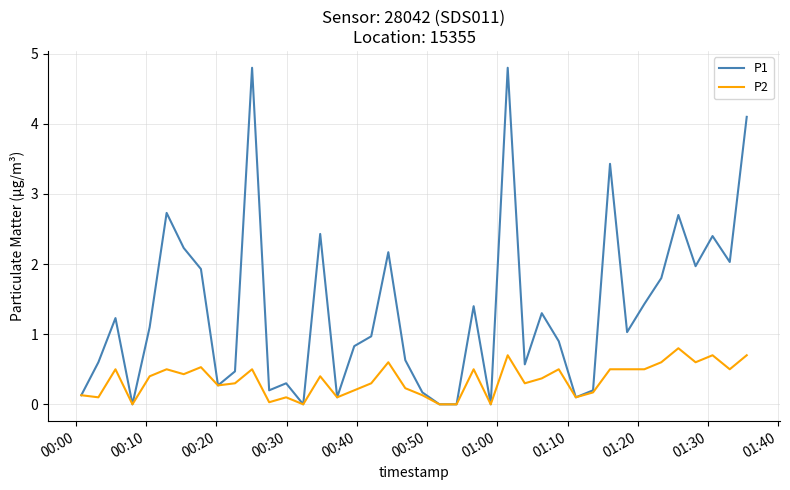

List the series in order of their overall mean, highest first.

P1, P2